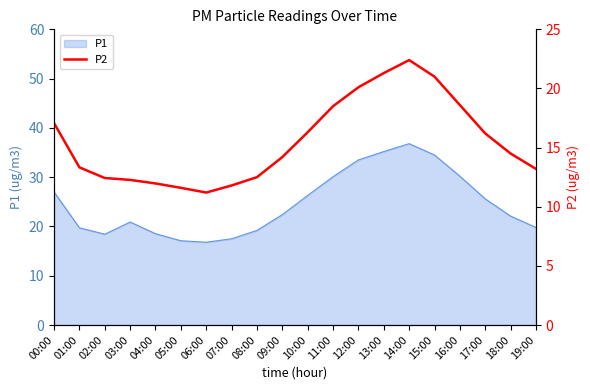

Rank the categories by value from highest to lowest.

14:00, 13:00, 15:00, 12:00, 16:00, 11:00, 00:00, 10:00, 17:00, 18:00, 09:00, 01:00, 19:00, 08:00, 02:00, 03:00, 04:00, 07:00, 05:00, 06:00